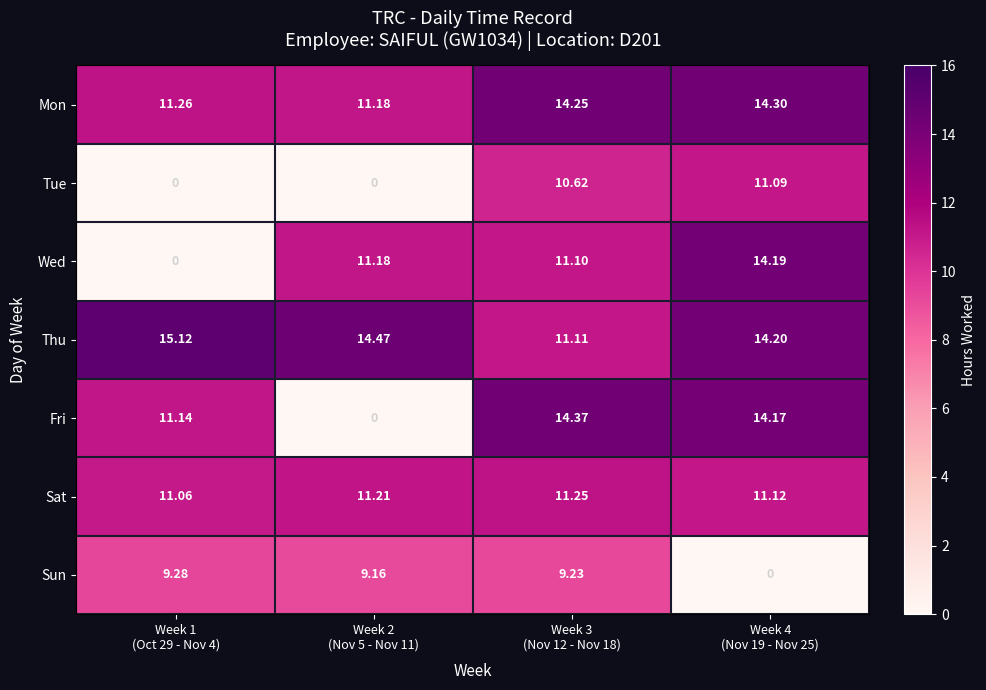

At which category is the sum across all series the highest?

Week 3
(Nov 12 - Nov 18)